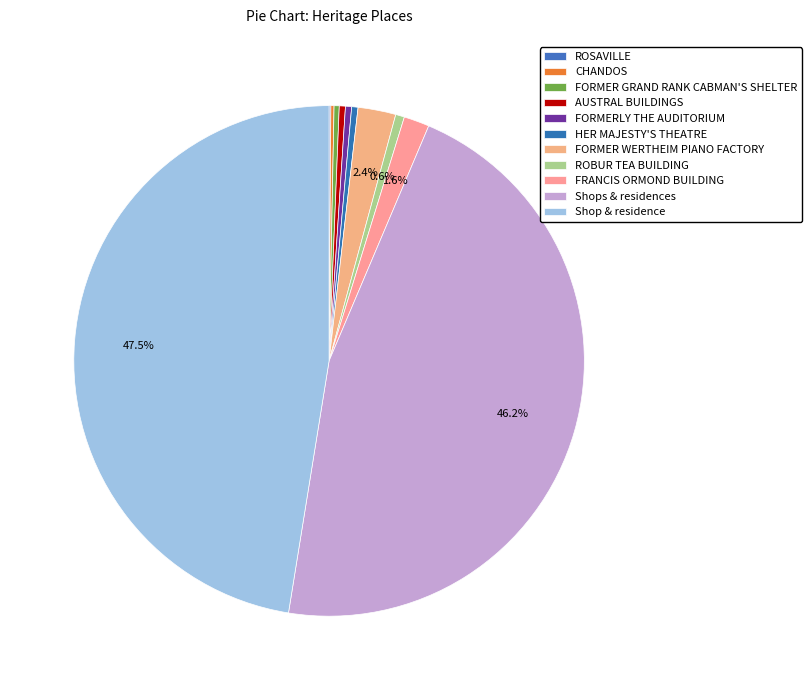

To the nearest percent, what is the difference between the largest and smallest slice percentages?

47%